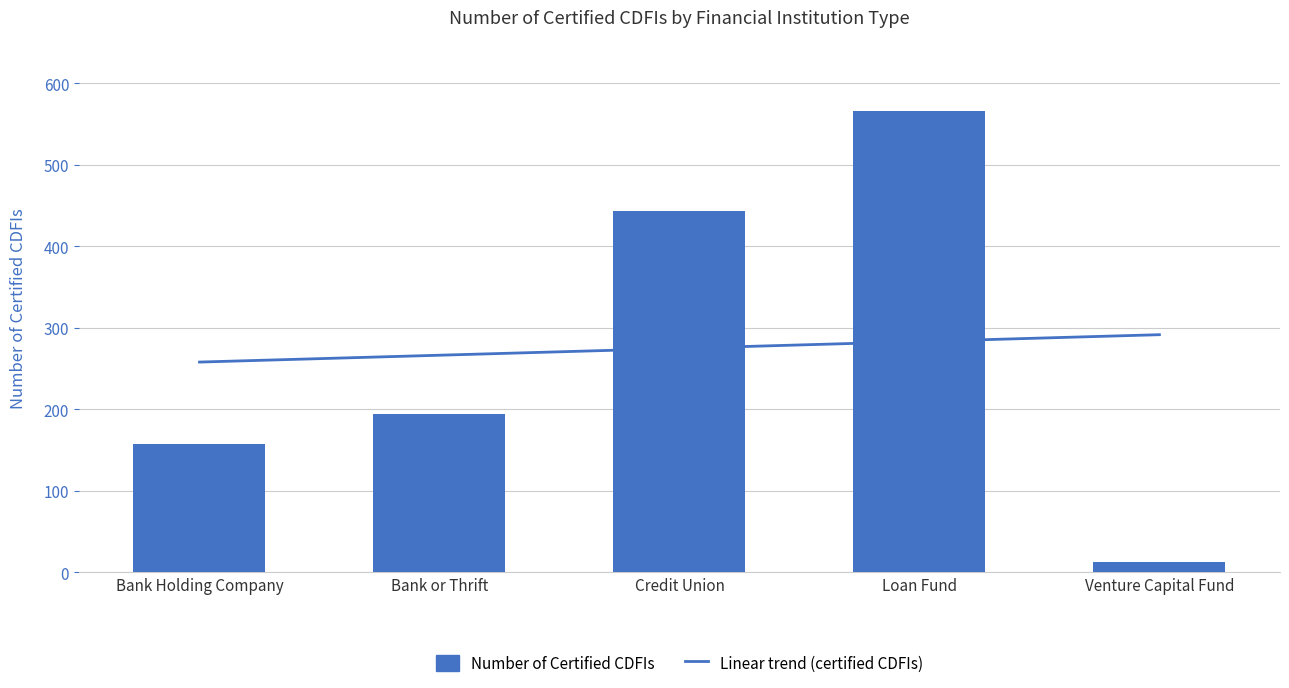

True or false: the data shows 70 at Bank Holding Company.

False